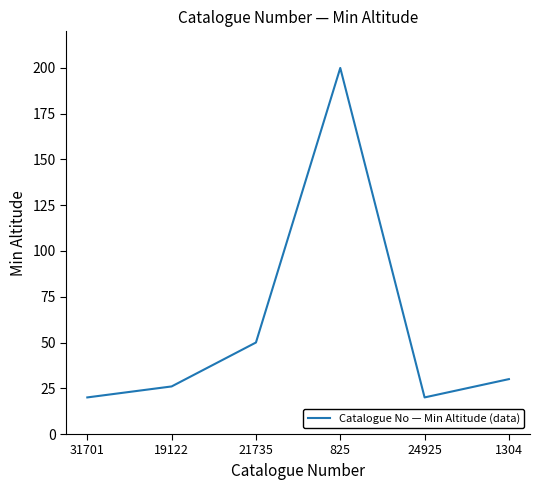

At which category does the data reach its first local valley?

24925